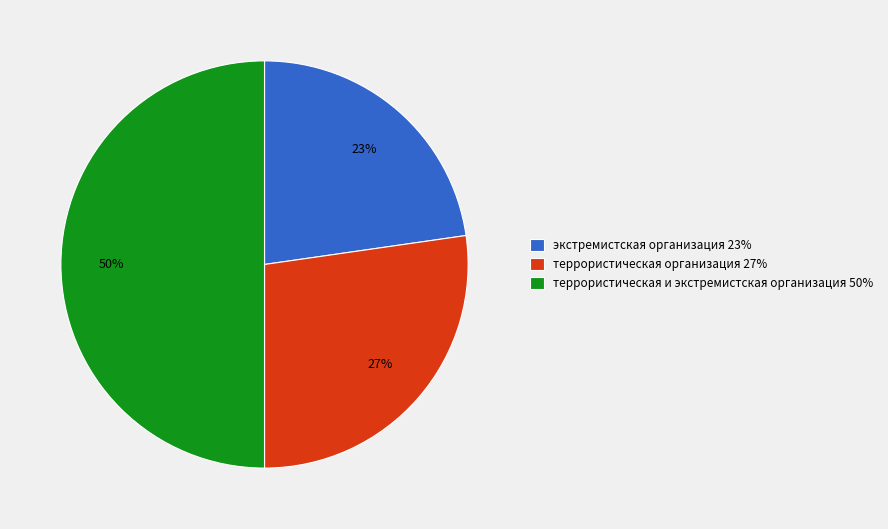

Between террористическая организация 27% and экстремистская организация 23%, which is larger?

террористическая организация 27%